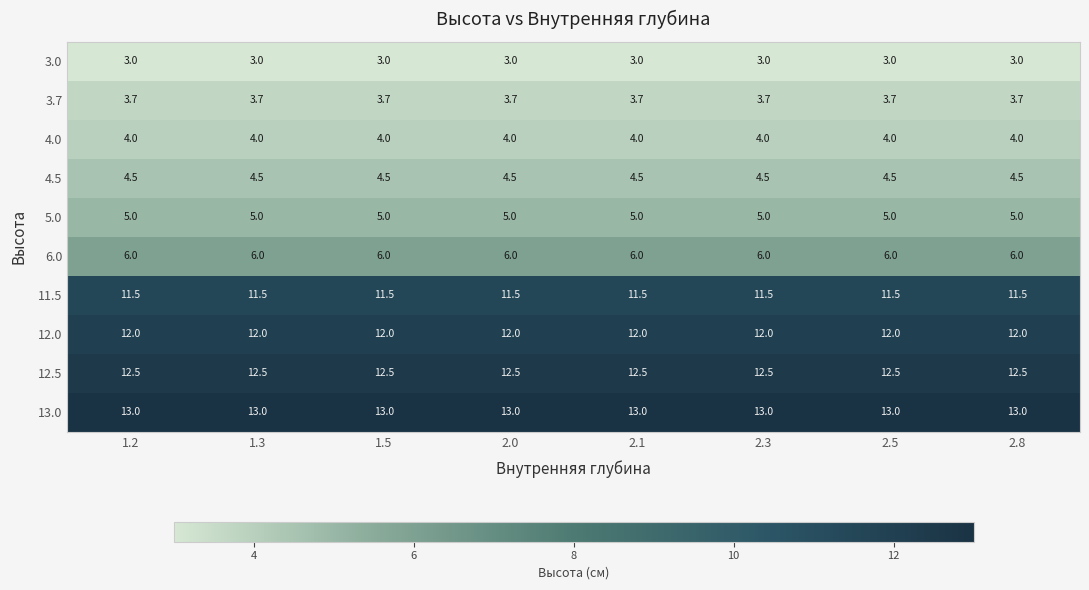

What is the difference between the highest and lowest values at 2.3?

10.0